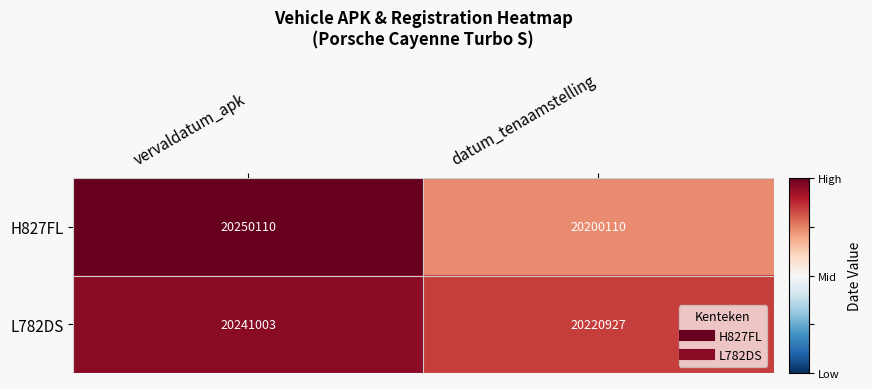

What is the difference between the maximum and minimum values in the L782DS series?

20076